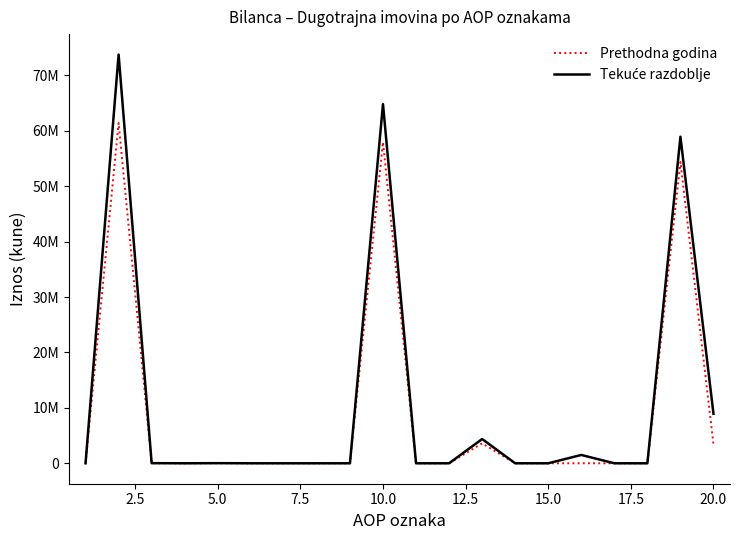

Does the chart display data point markers on the line(s)?

No